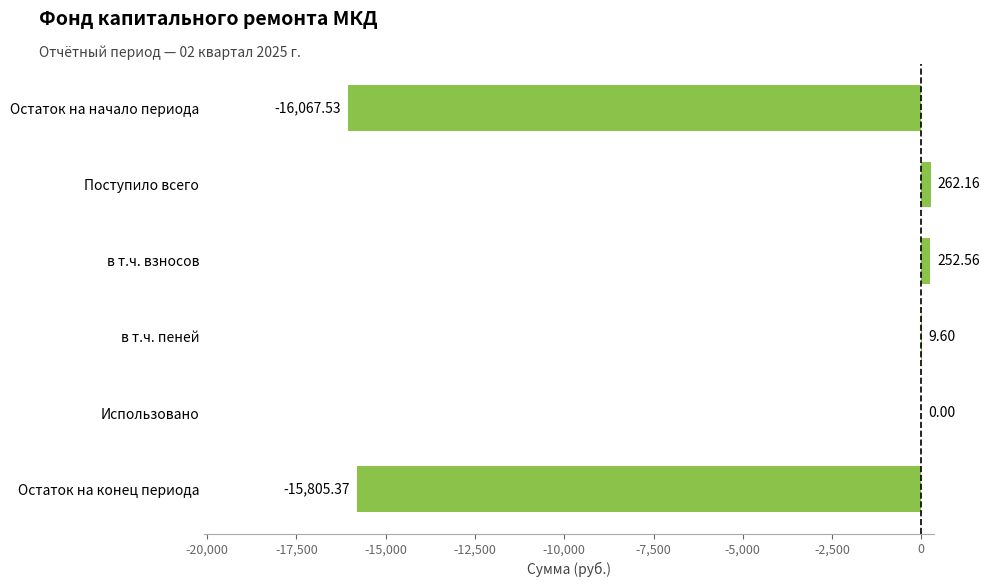

At which label is the value closest to -7902?

Использовано